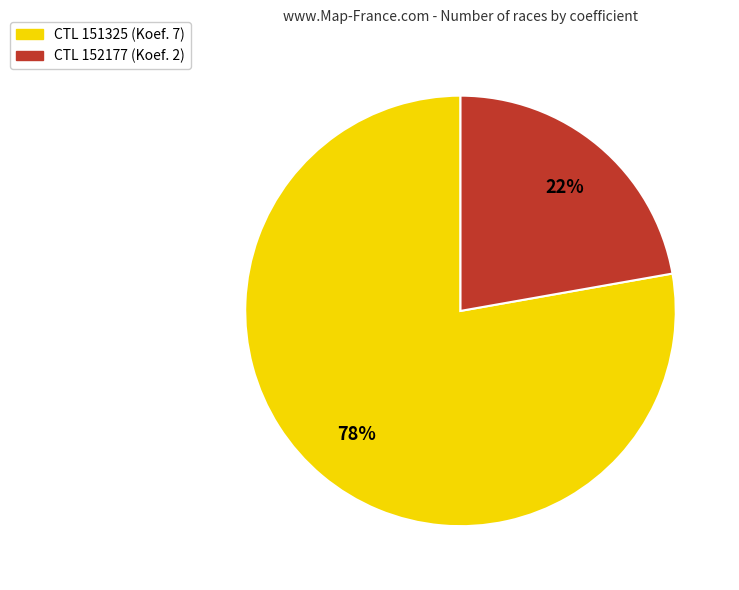

Rank the categories by value from highest to lowest.

CTL 151325 (Koef. 7), CTL 152177 (Koef. 2)